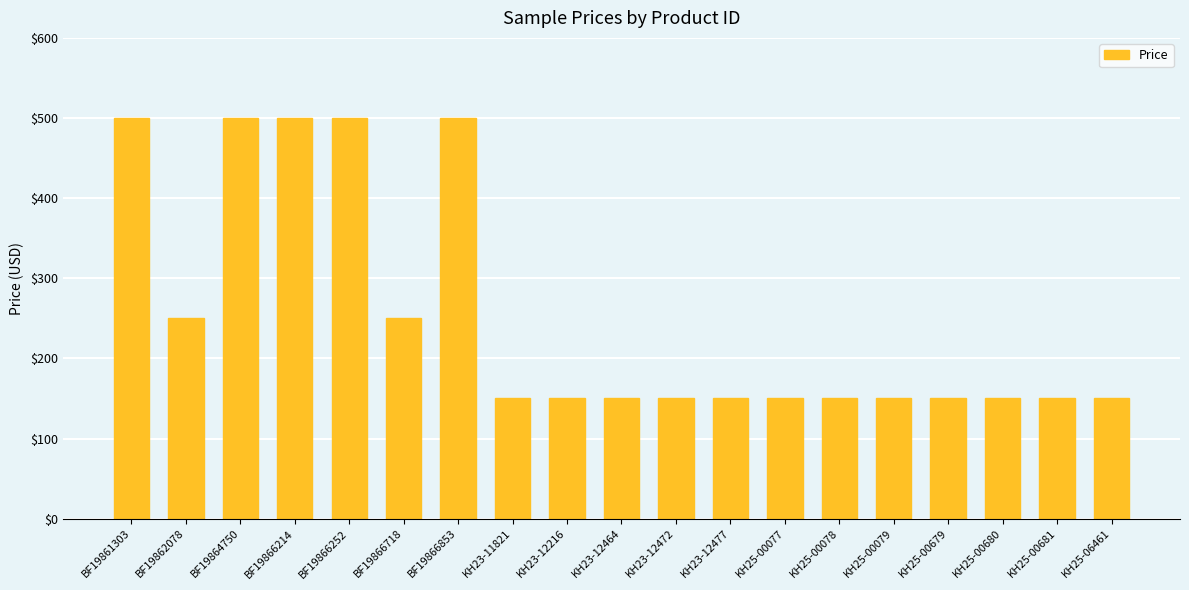

Reading left to right, list all the values displayed in this chart.

BF19861303=500	BF19862078=250	BF19864750=500	BF19866214=500	BF19866252=500	BF19866718=250	BF19866853=500	KH23-11821=150	KH23-12216=150	KH23-12464=150	KH23-12472=150	KH23-12477=150	KH25-00077=150	KH25-00078=150	KH25-00079=150	KH25-00679=150	KH25-00680=150	KH25-00681=150	KH25-06461=150